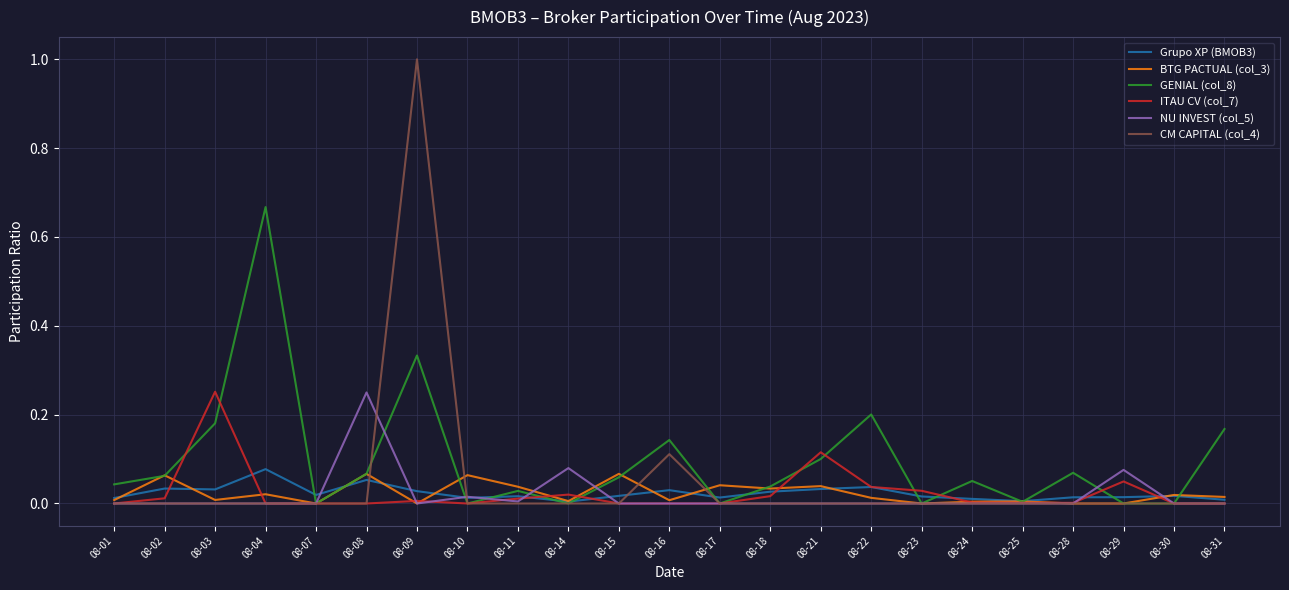

Which series has the widest spread of values?

CM CAPITAL (col_4)